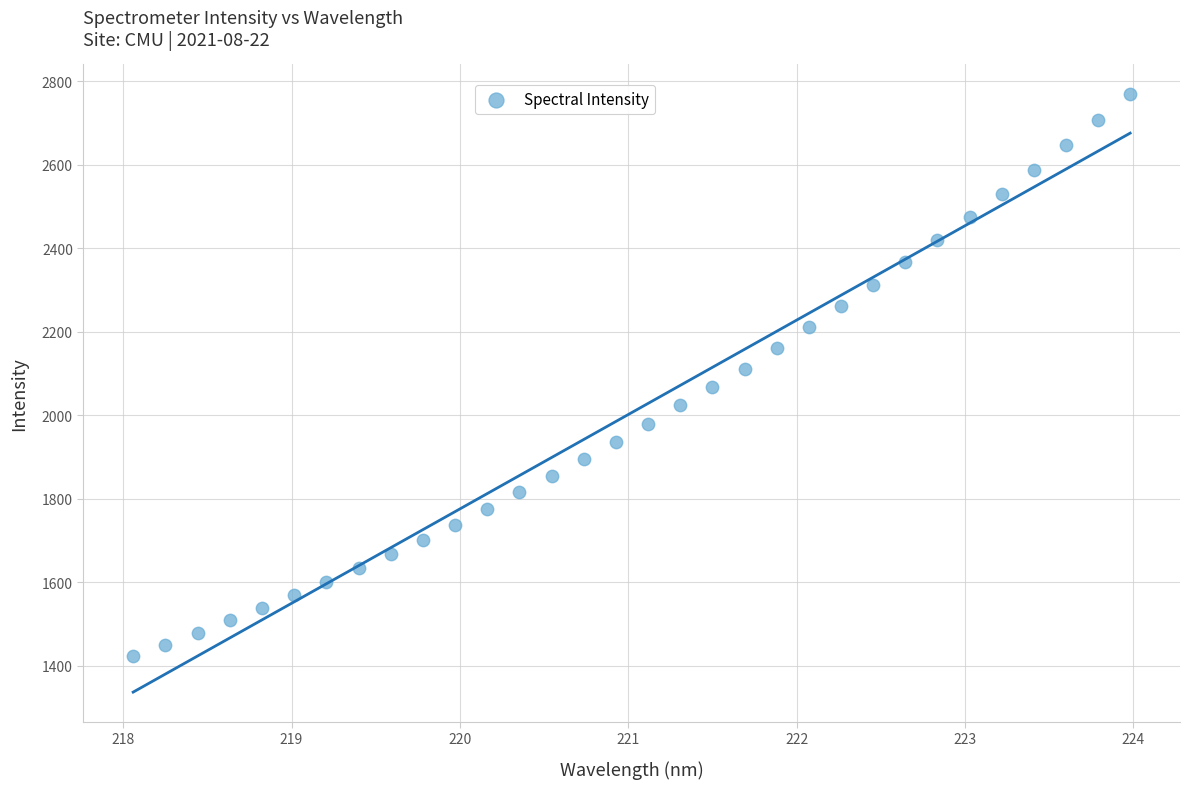

What is the range of Y values (max minus min)?

1344.9